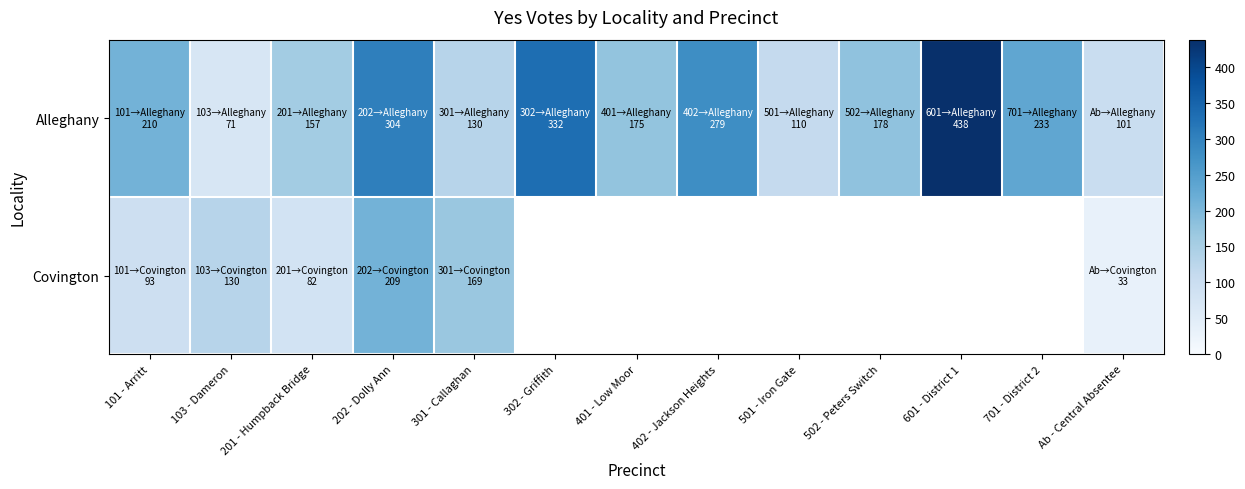

Which series has the largest total across all categories?

Alleghany